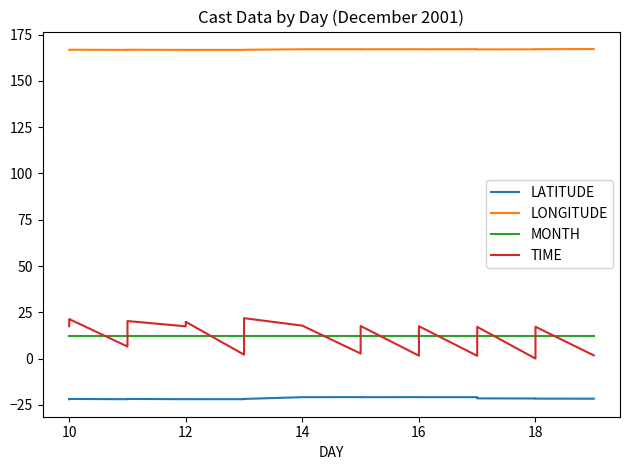

What is the value of the TIME point at the 8th from the left?

19.8